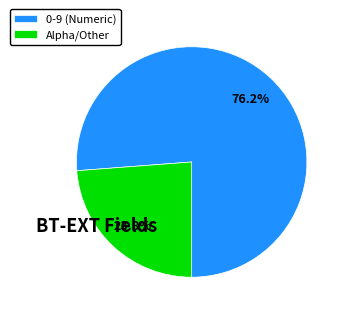

To the nearest percent, what is the average slice percentage?

50%